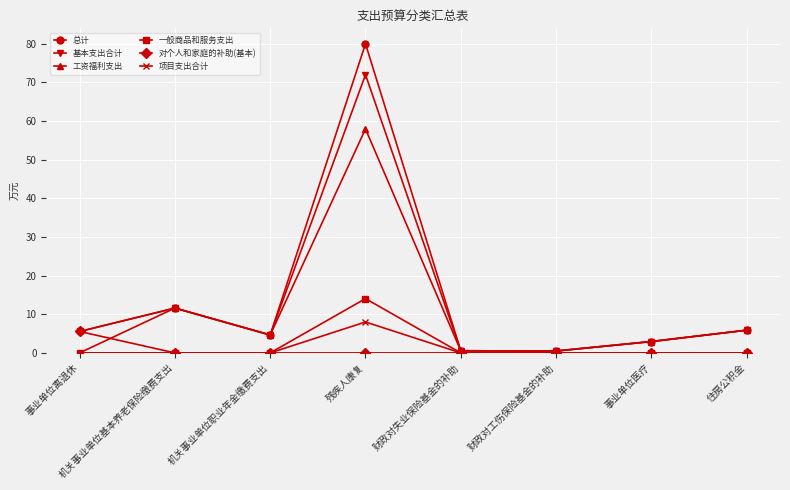

Which category has the highest value across all series?

残疾人康复